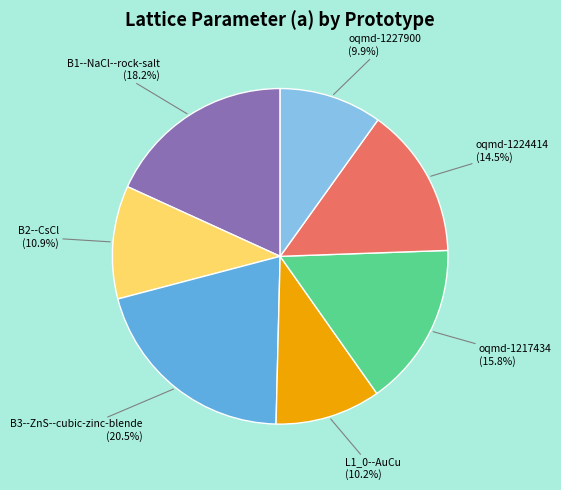

What is the total percentage of oqmd-1217434 and B1--NaCl--rock-salt?

34.0%